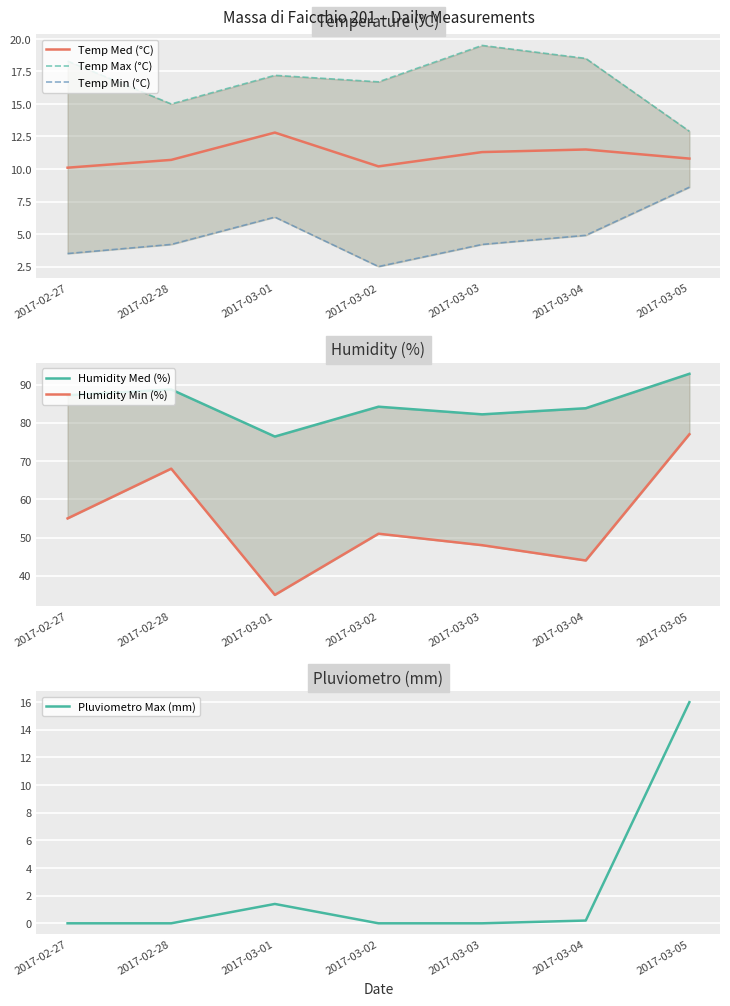

True or false: Temp Max (°C) and Humidity Med (%) intersect in this chart.

False